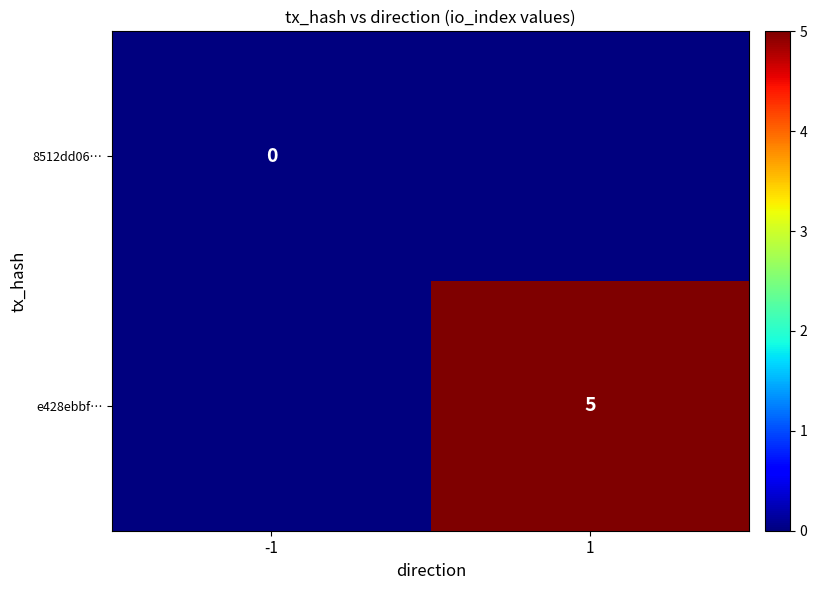

The value of e428ebbf… at 1 is 5. True or false?

True